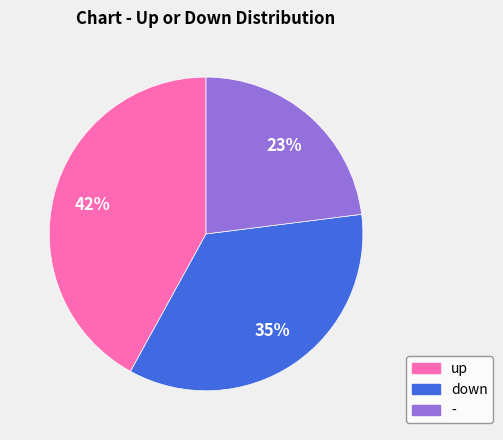

Which slice is the smallest?

-